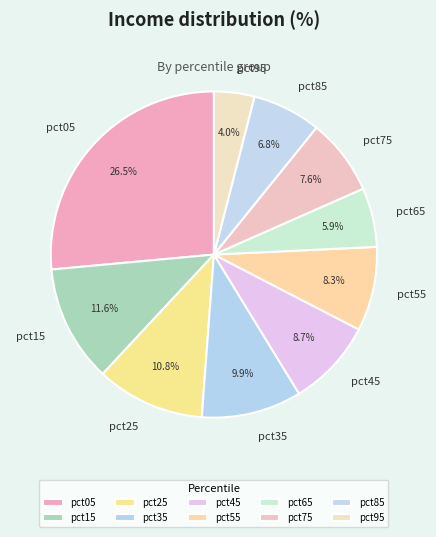

What percentage is NOT represented by pct45?

91.3%